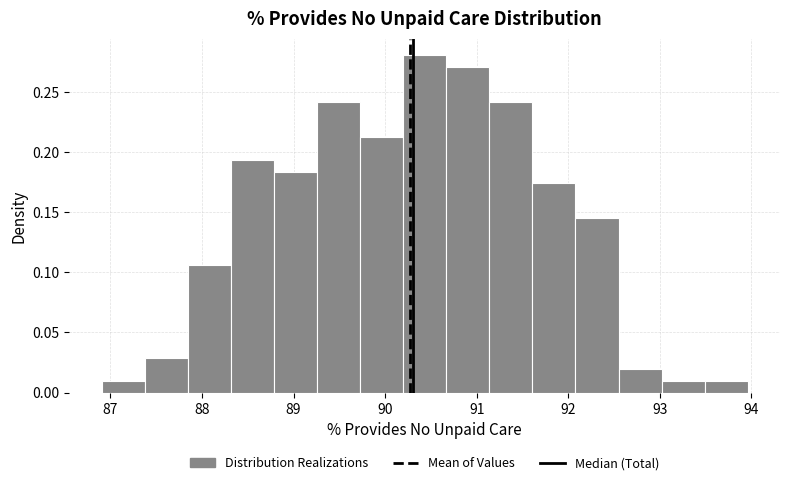

Over which range of the x-axis is the bar tallest?

90.2 to 90.7